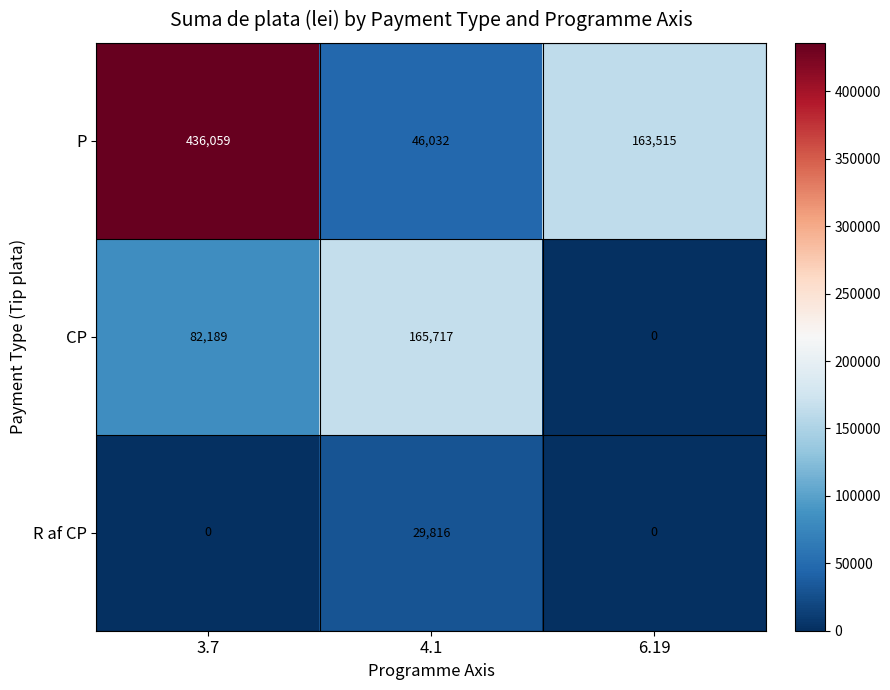

Reading right to left, extract all data points from this chart.

P: 163515	46032	436059
CP: 0	165717	82189
R af CP: 0	29816	0